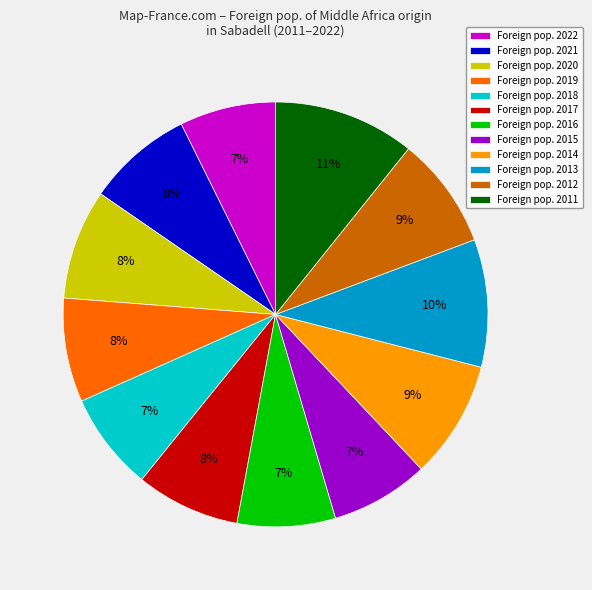

What is the ratio of the value at Foreign pop. 2021 to the value at Foreign pop. 2015?

1.1